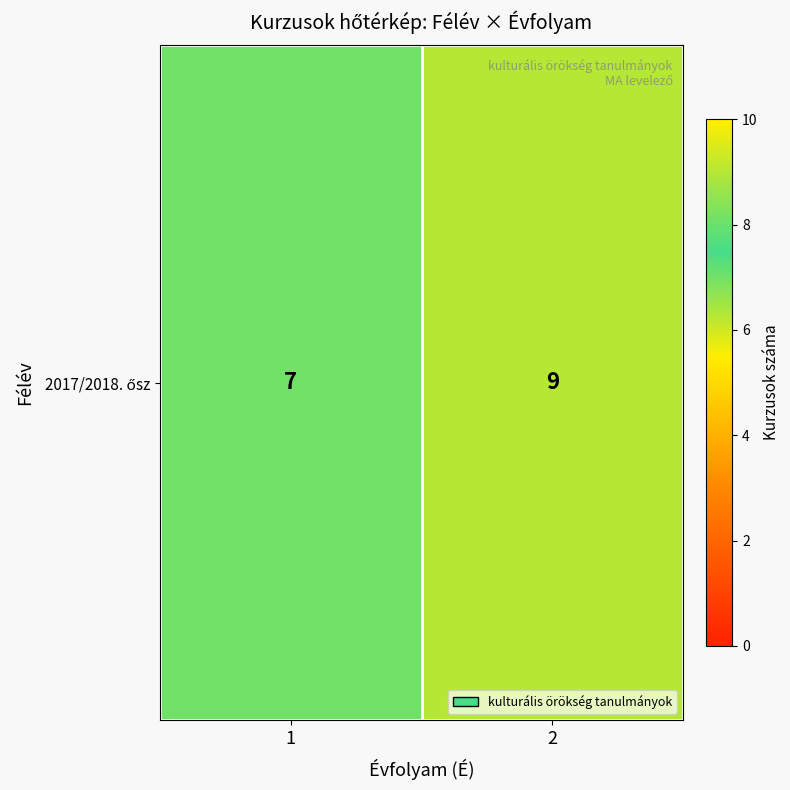

Reading left to right, extract all data points from this chart.

7	9